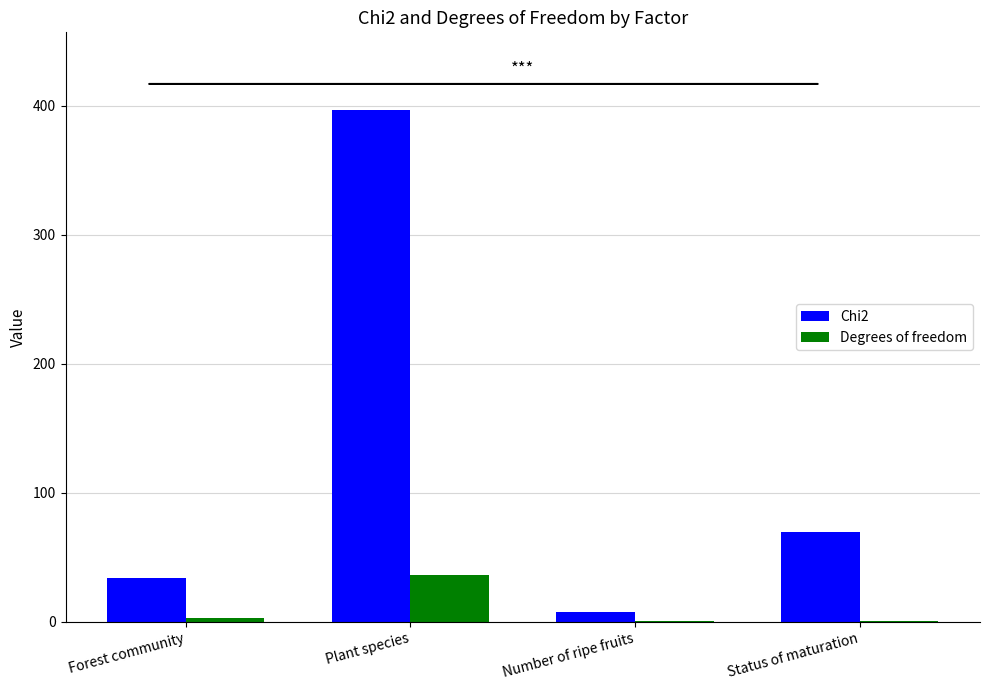

What is the maximum value shown in the chart?

396.9